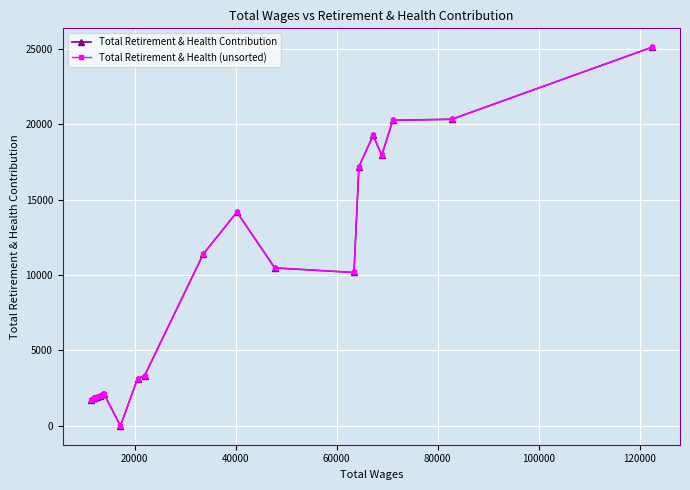

True or false: Total Retirement & Health Contribution has more than 1 points higher than both neighbors.

True